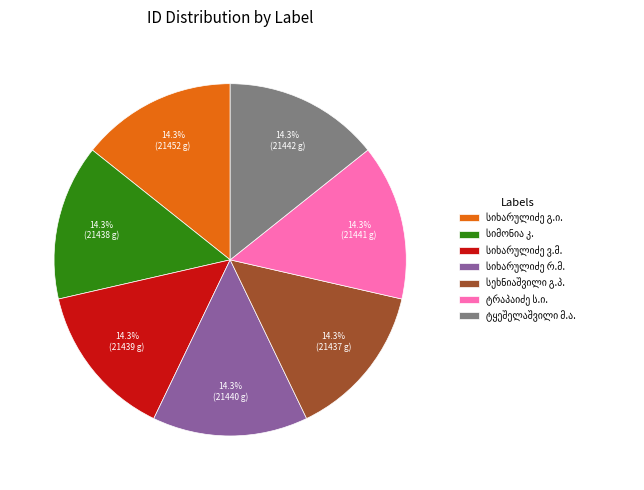

How many segments does this pie chart have?

7